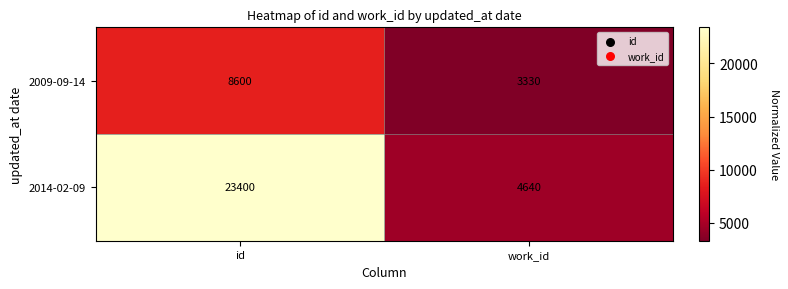

What is the average value of the 2009-09-14 series?

5965